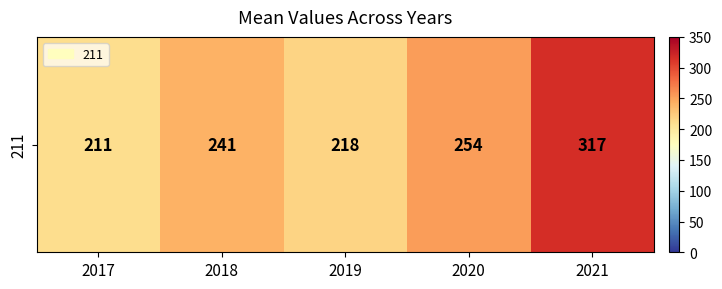

Reading right to left, extract all data points from this chart.

2021=317	2020=254	2019=218	2018=241	2017=211